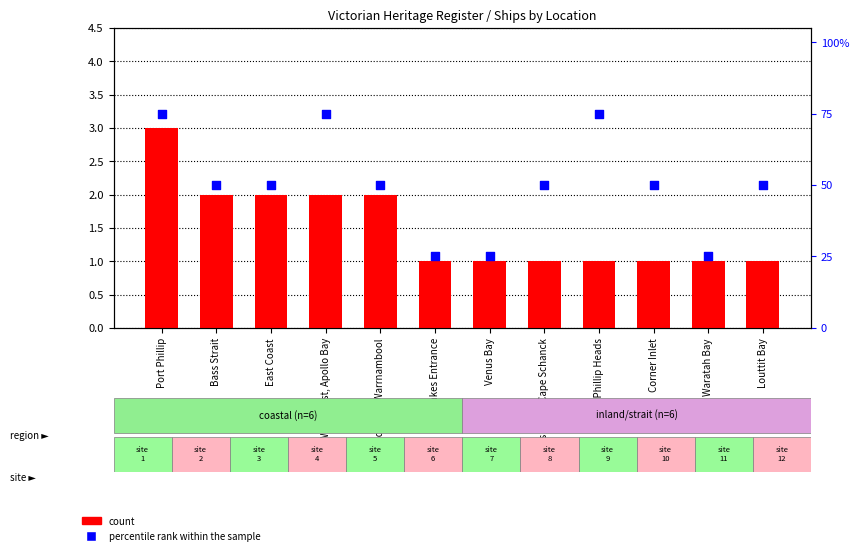

Is the value of count at Bass Strait greater than the value of percentile rank within the sample at Lakes Entrance?

No